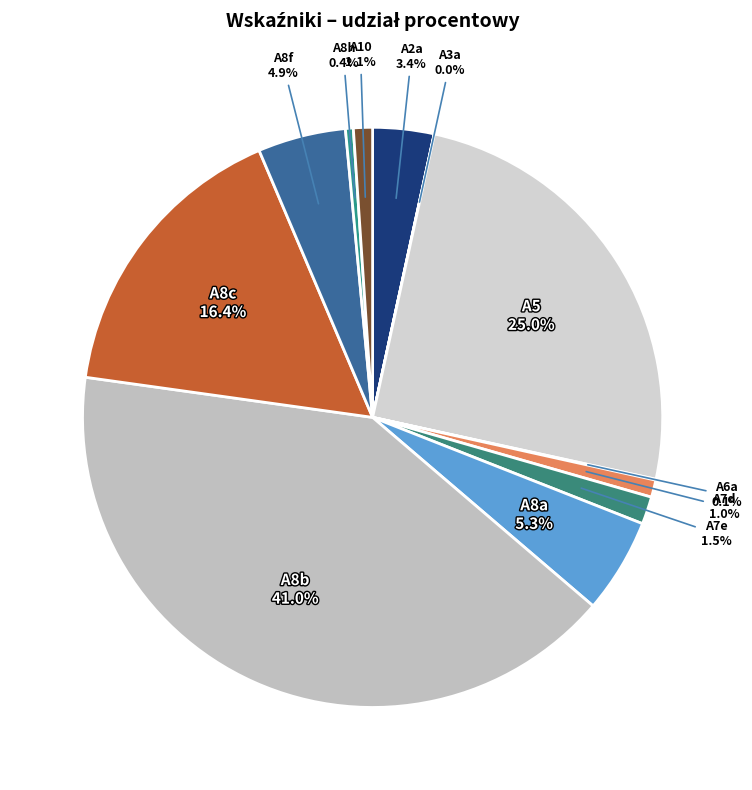

What percentage do A8f and A10 together represent?

6.0%